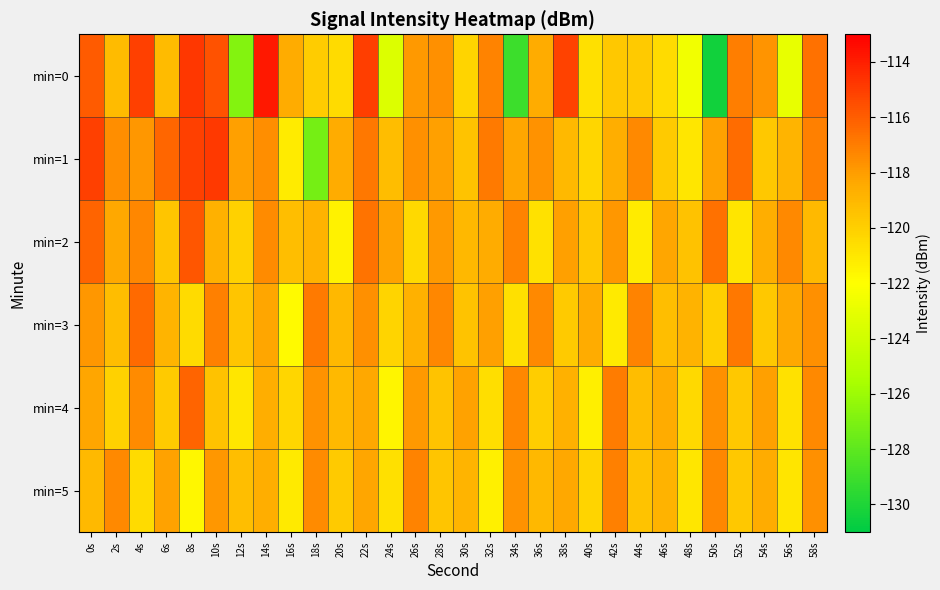

What is the difference between the highest and lowest values at 52s?

4.4